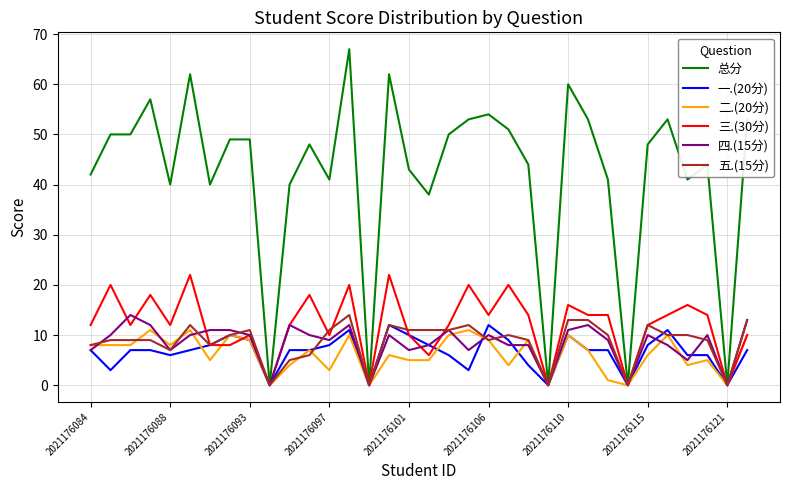

What is the highest value of the 五.(15分) series?

14